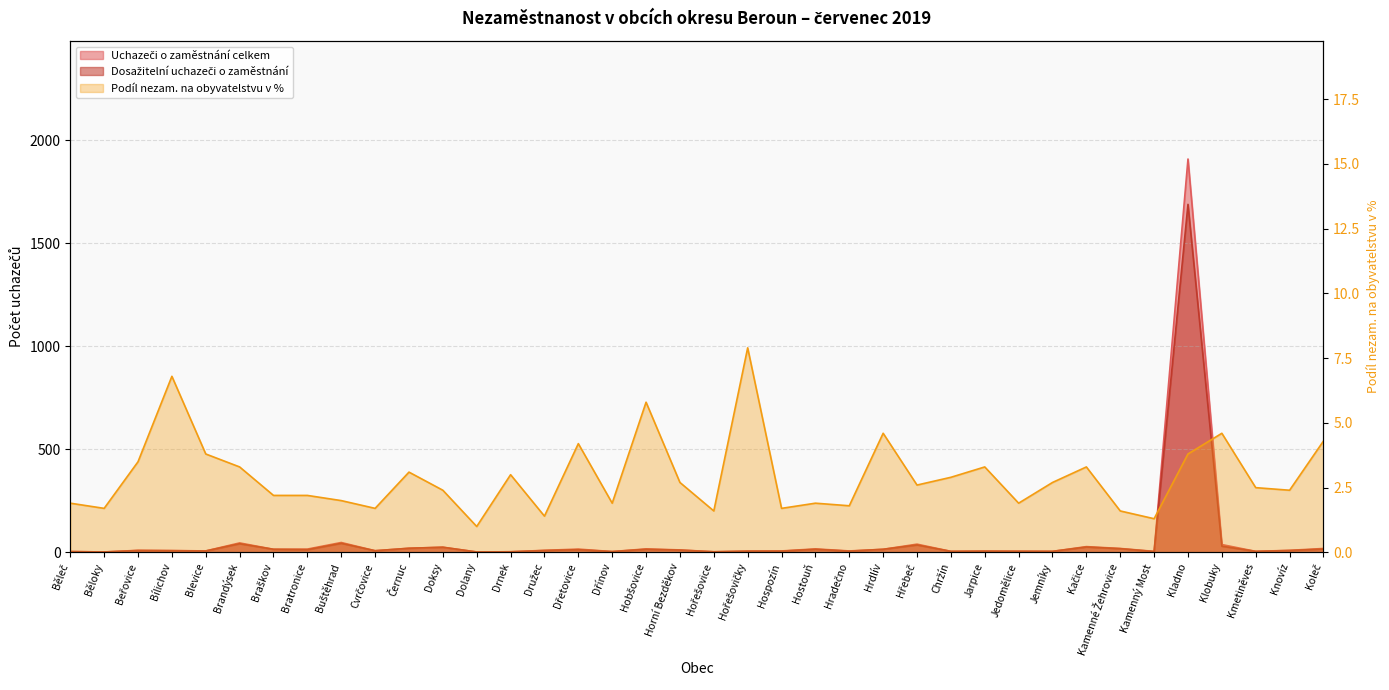

Which series has the largest total across all categories?

Uchazeči o zaměstnání celkem